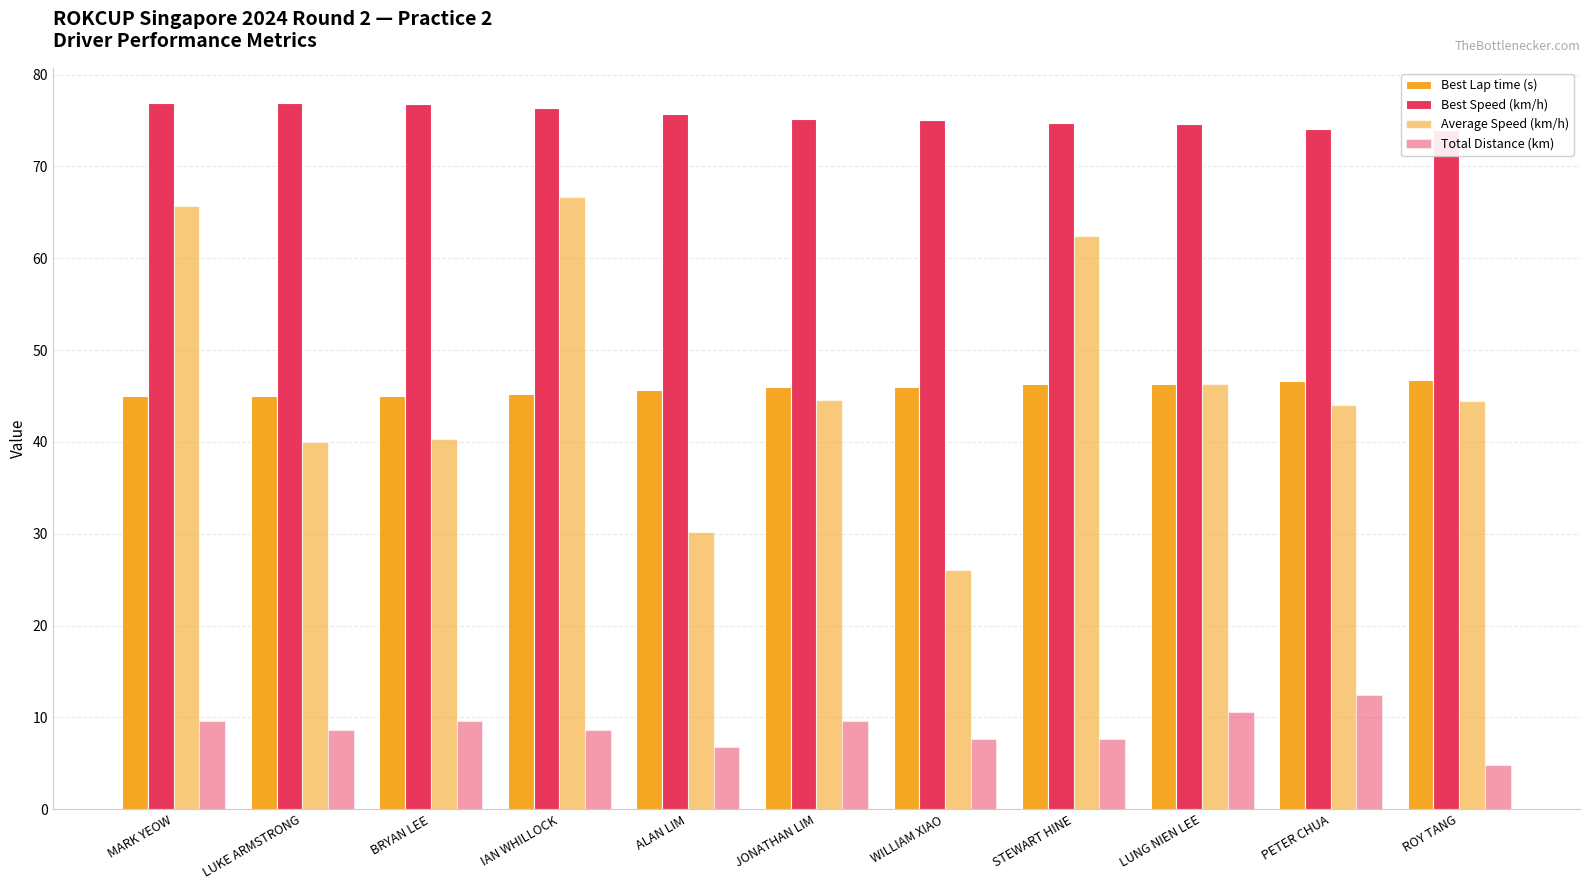

How many distinct data groups are displayed?

4